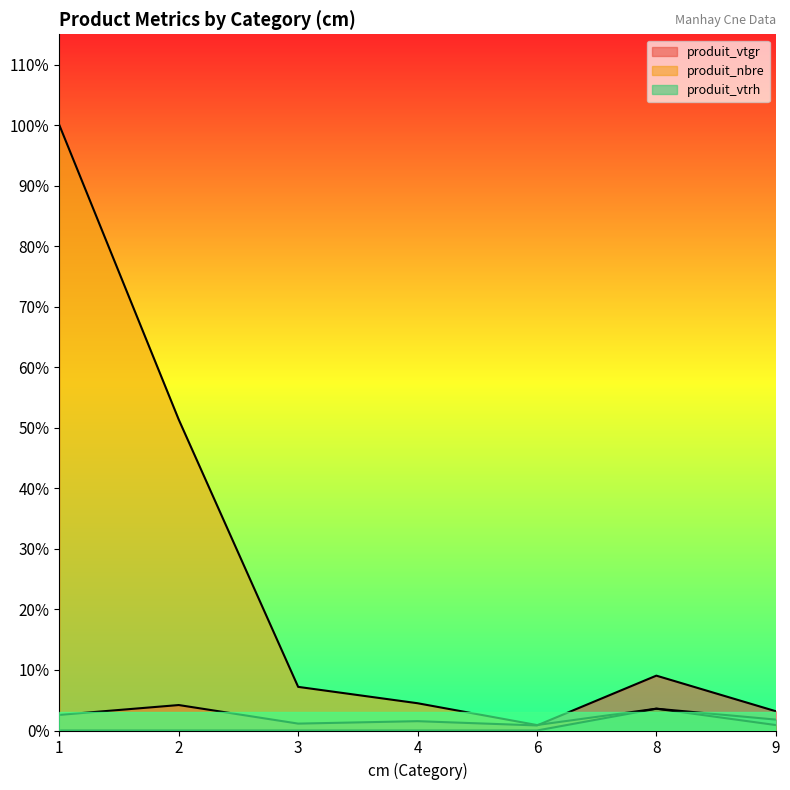

How many lines are shown in the chart?

3